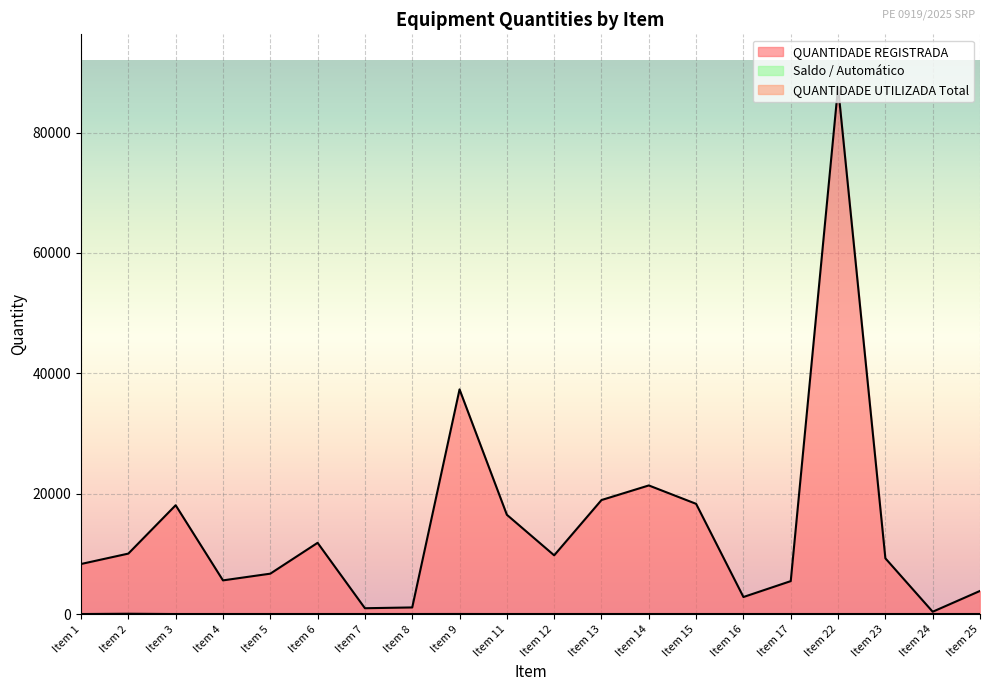

Rank the categories by QUANTIDADE REGISTRADA value from lowest to highest.

Item 24, Item 7, Item 8, Item 16, Item 25, Item 17, Item 4, Item 5, Item 1, Item 23, Item 12, Item 2, Item 6, Item 11, Item 3, Item 15, Item 13, Item 14, Item 9, Item 22